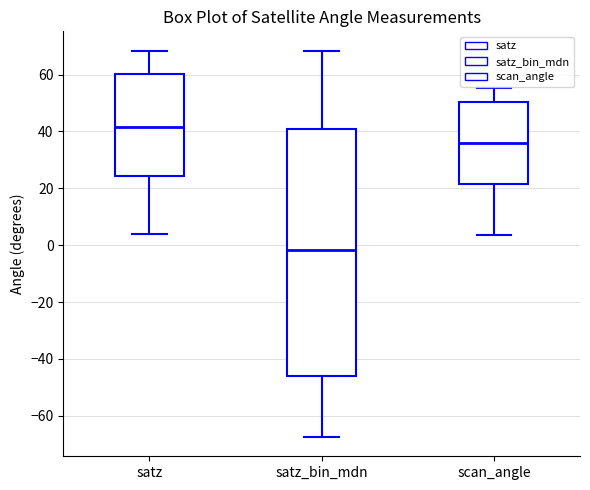

Which box's median line is the highest?

satz